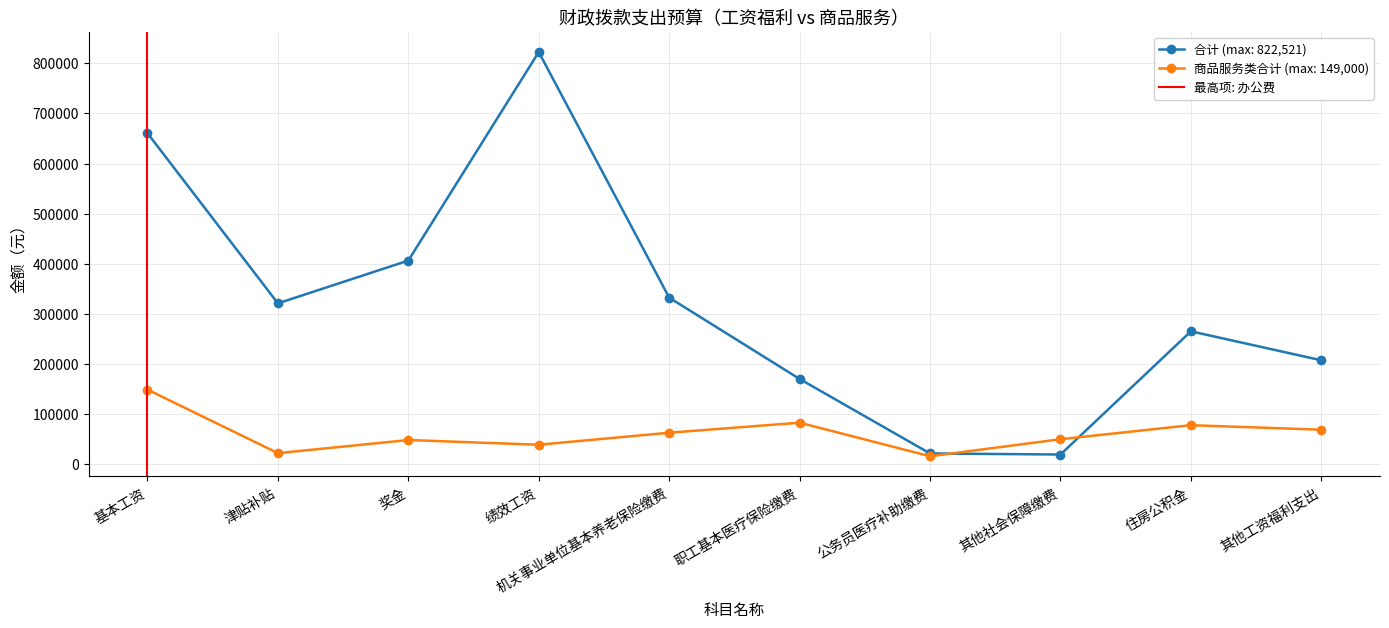

At which label is 合计 (max: 822,521) closest to 420997?

奖金